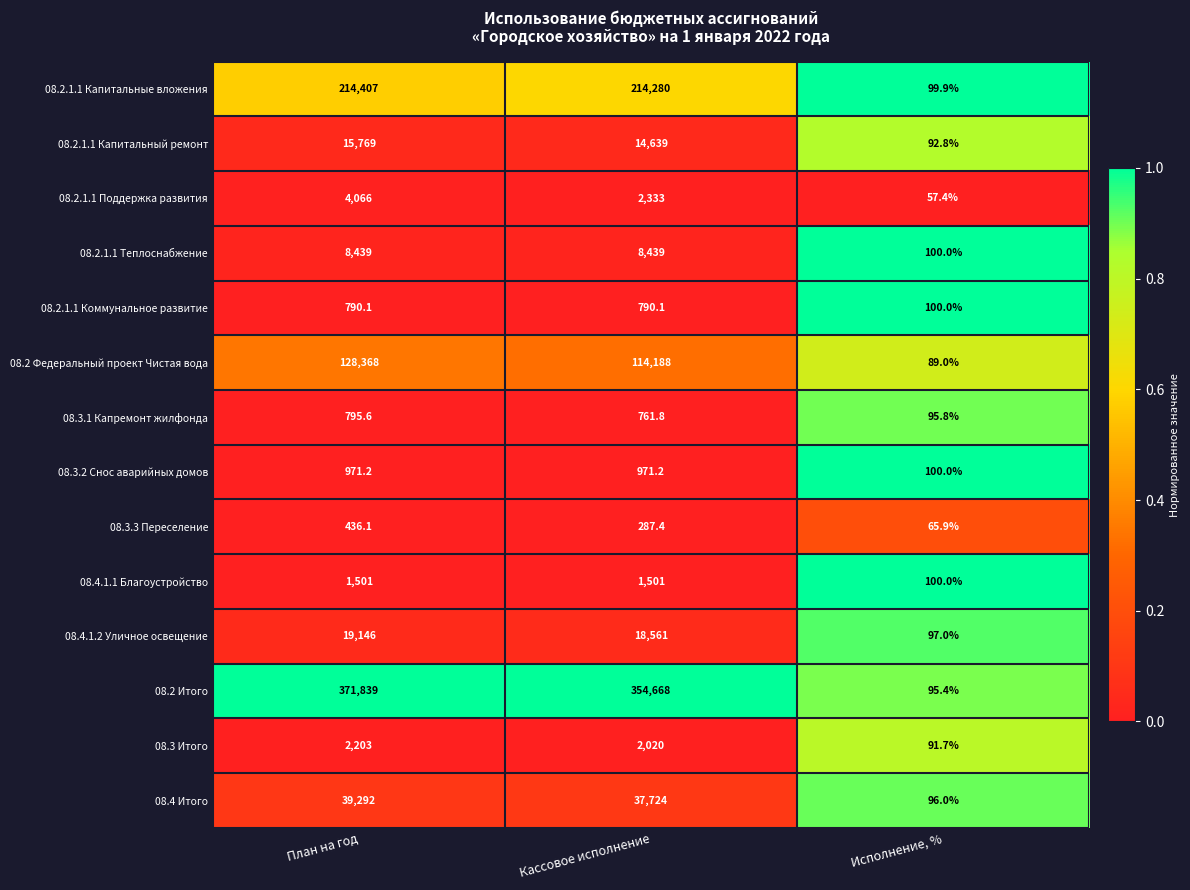

The 08.3.1 Капремонт жилфонда series shows 141.9 at Исполнение, %. True or false?

False